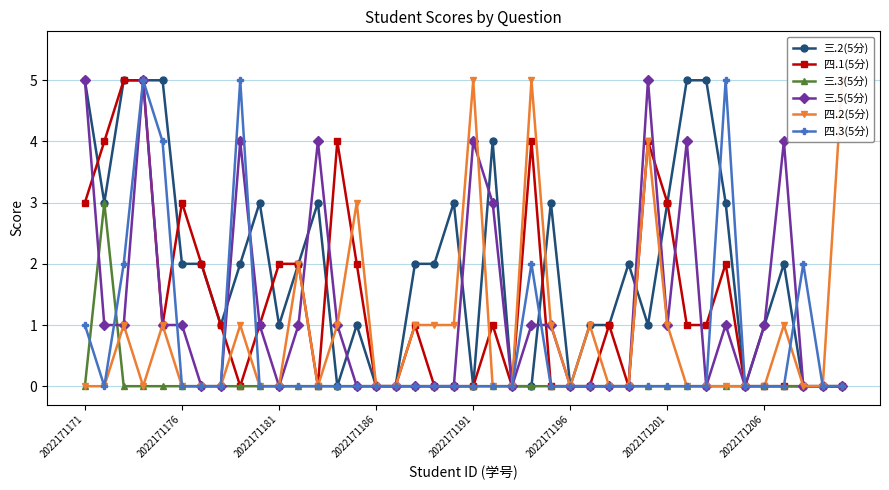

True or false: 四.3(5分) has more than 2 interior local peaks.

True